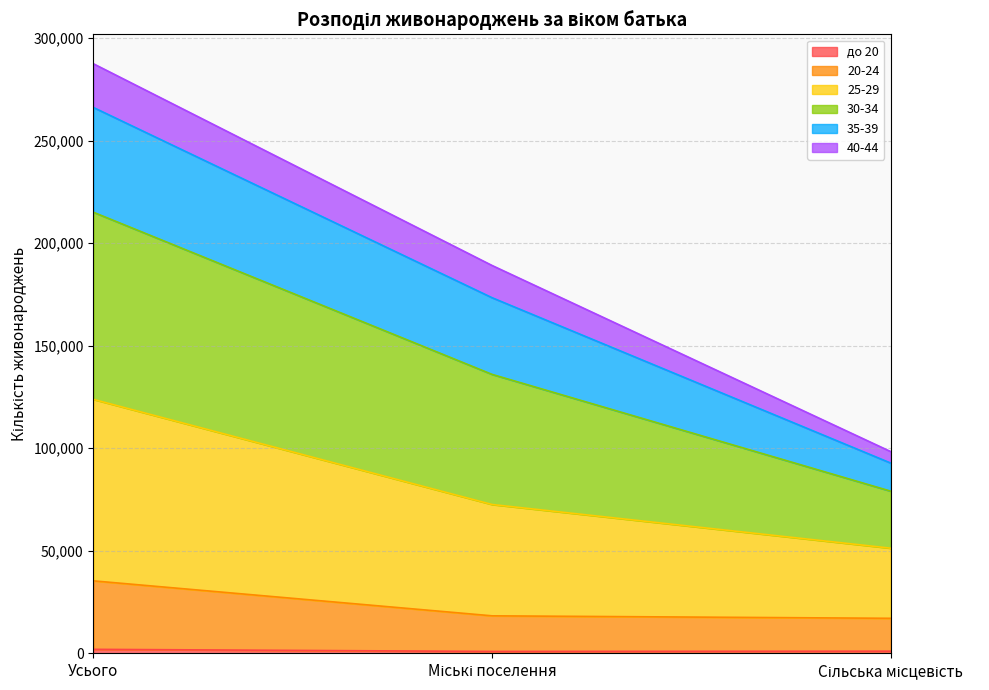

How many lines are shown in the chart?

6